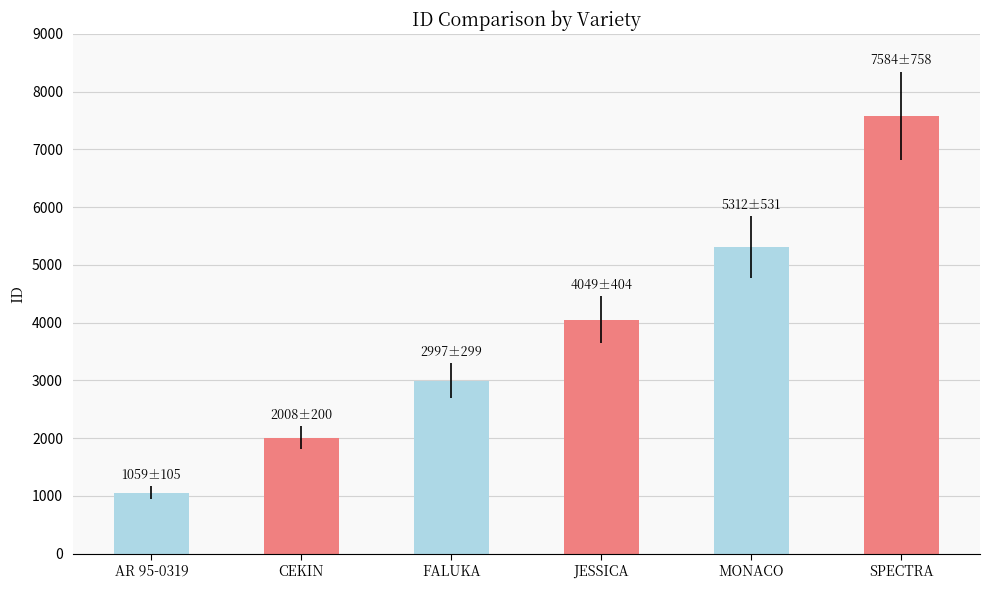

What is the approximate value at AR 95-0319, to the nearest 10?

1060